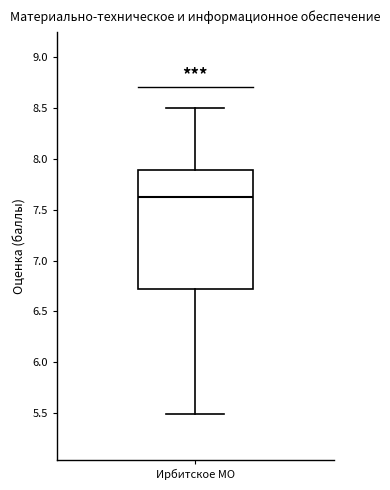

Where does the lower whisker of the box for Ирбитское МО end on the y-axis? The values are not printed on the chart, so give them approximately, as read against the axis.

5.50